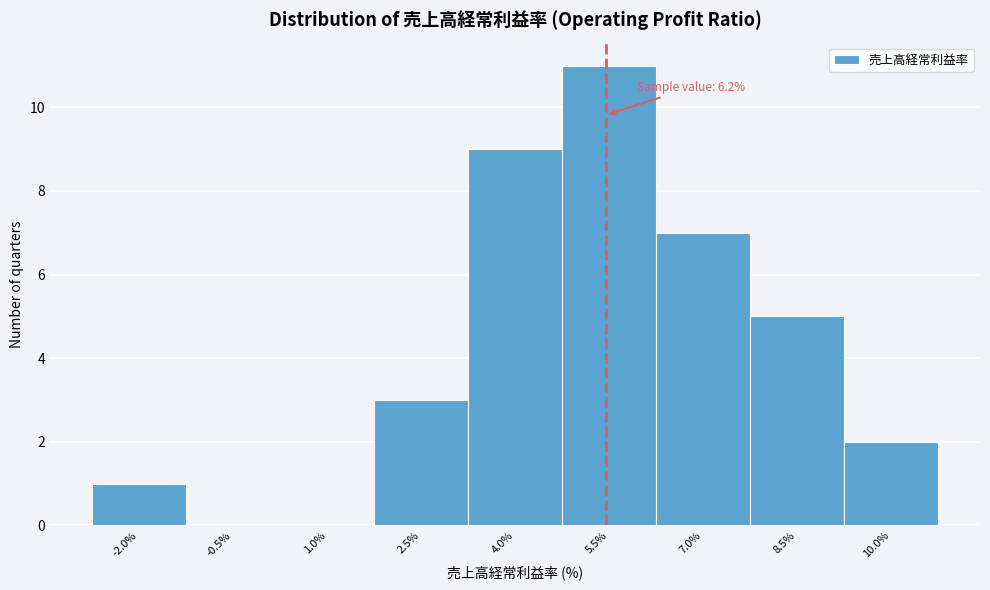

Reading left to right, extract all data points from this chart.

-2.0%=1	-0.5%=0	1.0%=0	2.5%=3	4.0%=9	5.5%=11	7.0%=7	8.5%=5	10.0%=2